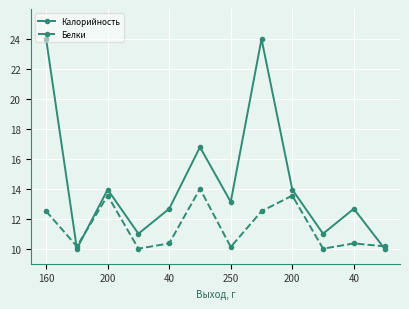

What is the value of the Белки point at the 8th from the left?

12.5